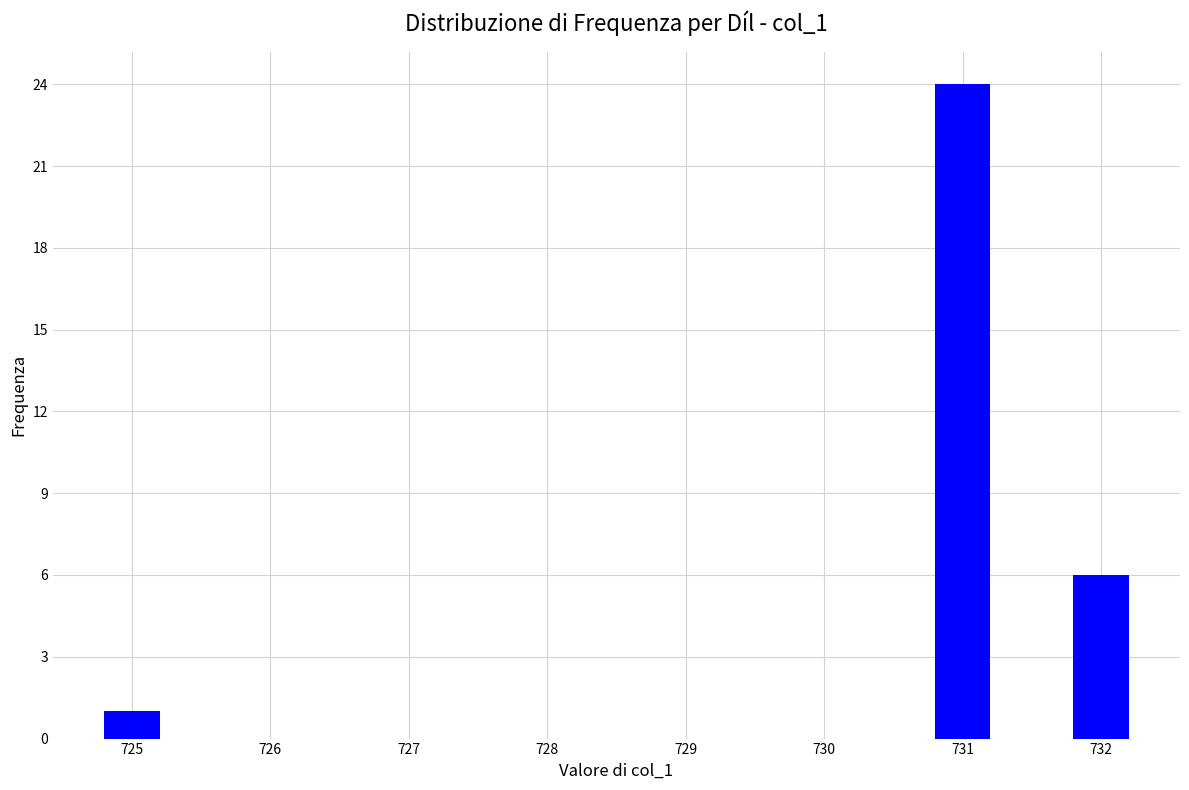

Reading left to right, transcribe all the data shown in this chart.

725=1	731=24	732=6